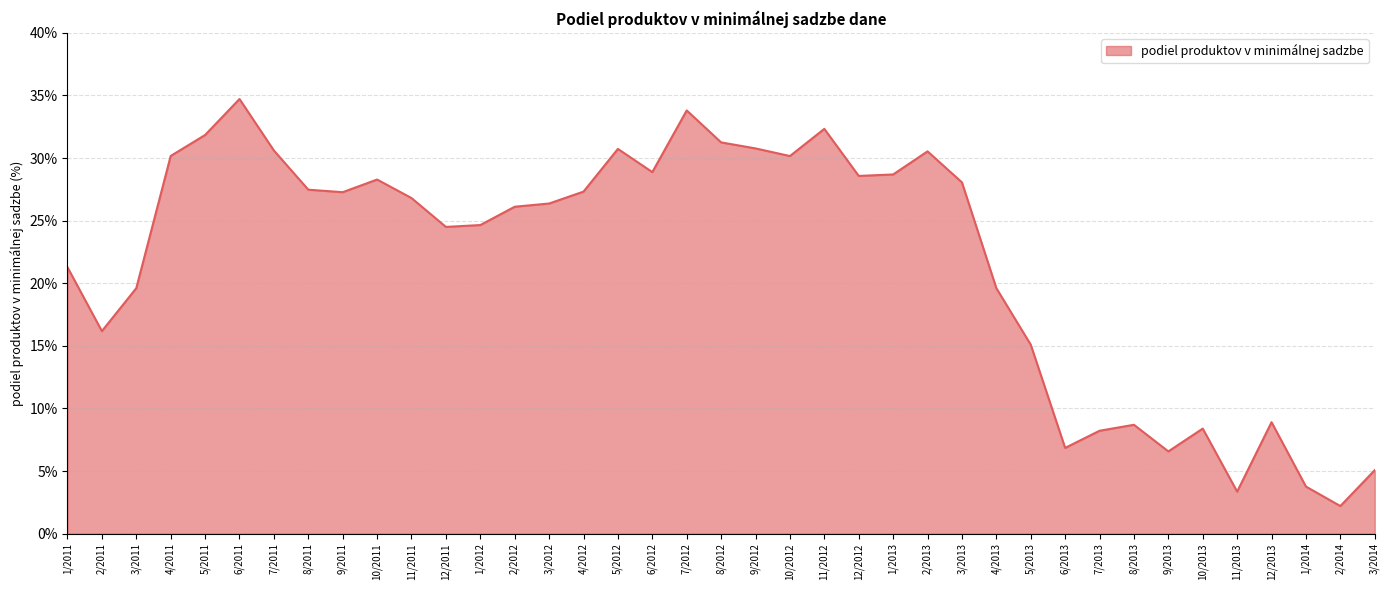

The chart shows a value of 47.6 at 7/2011. True or false?

False